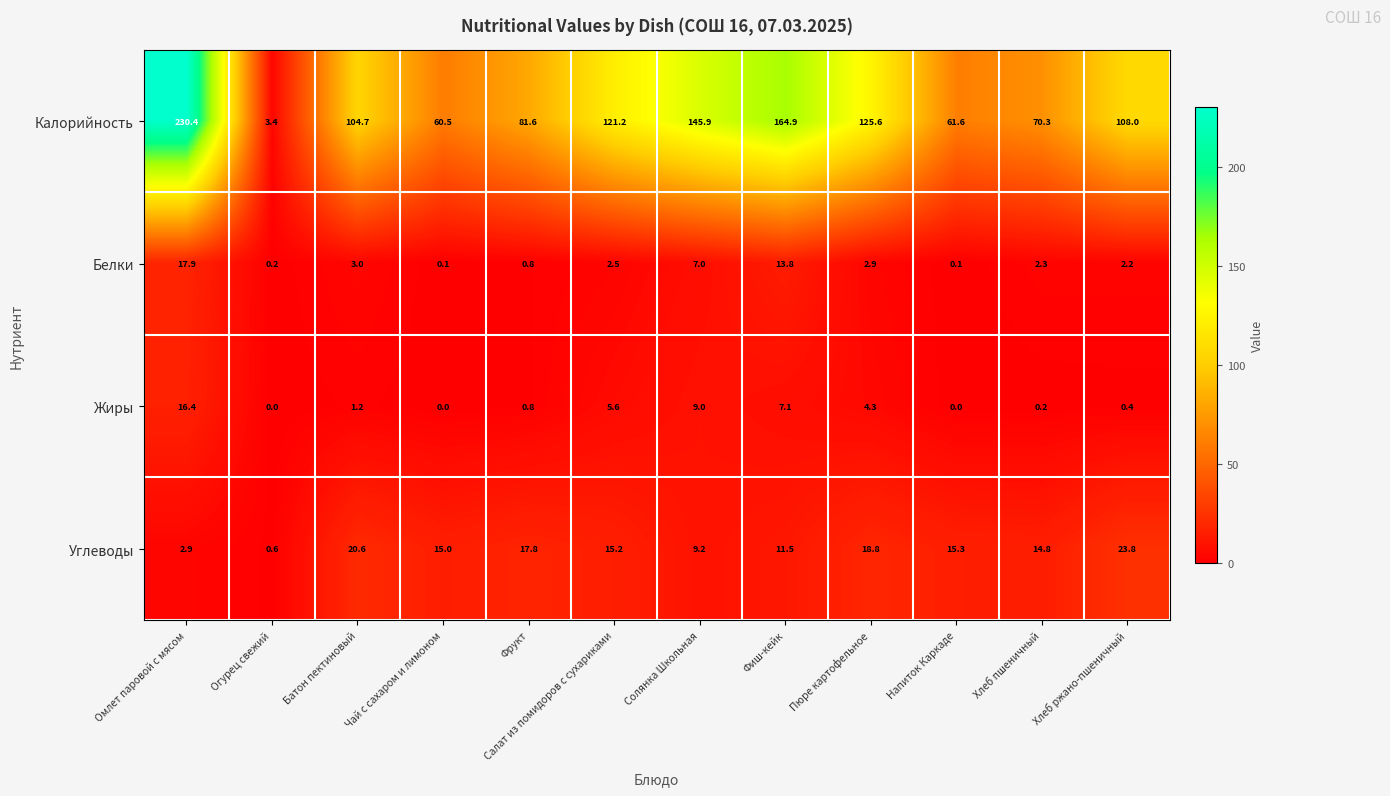

How many values in the Белки series exceed 2?

8